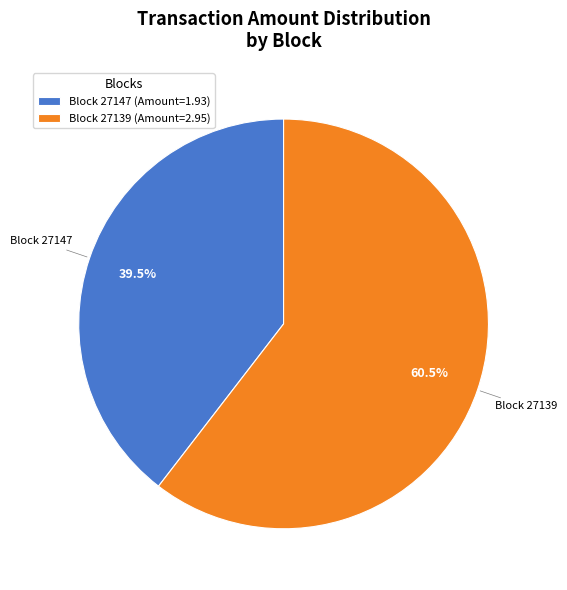

What is the ratio of the value at Block 27147 (Amount=1.93) to the value at Block 27139 (Amount=2.95)?

0.7